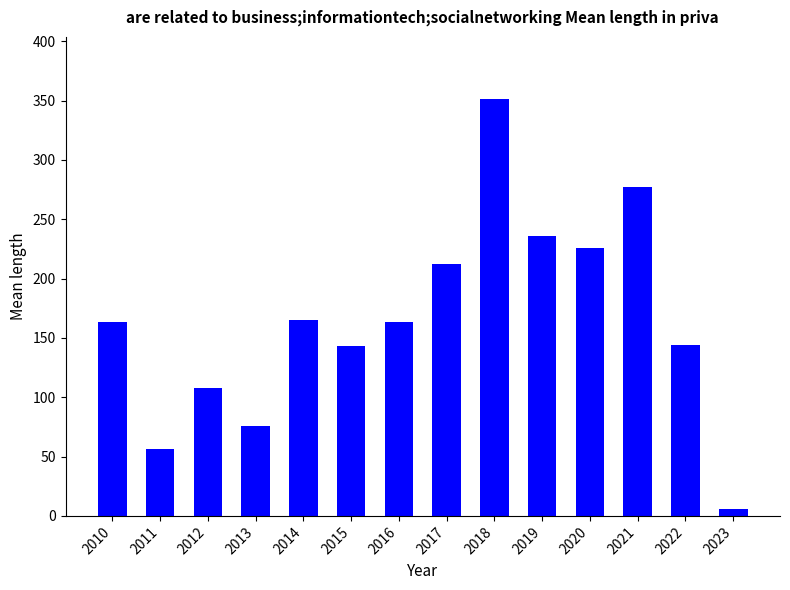

What is the value of the 12th bar from the left?

277